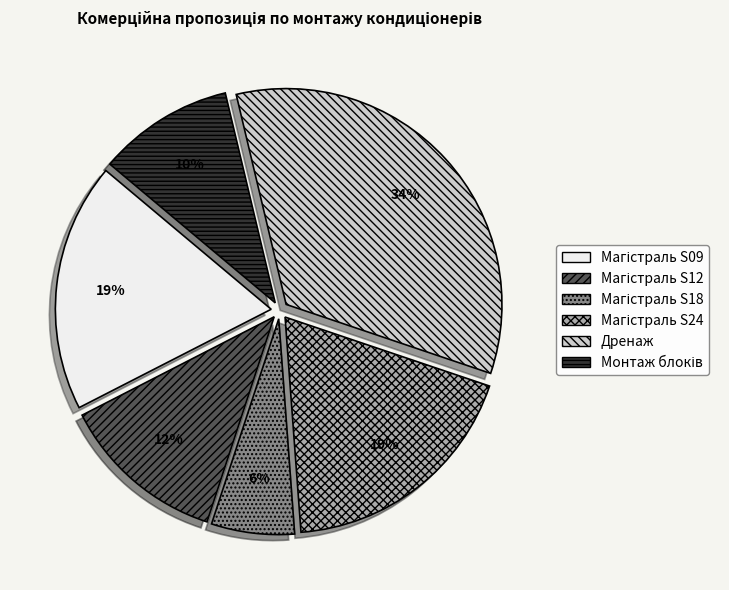

What is the largest slice in the pie chart?

Дренаж